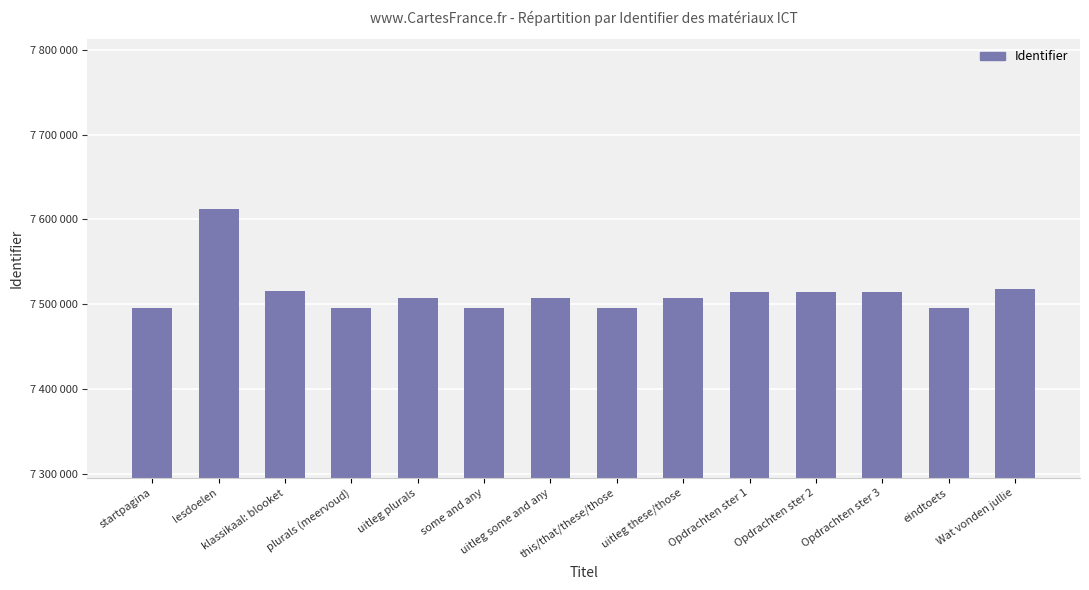

True or false: the data shows 1948801 at some and any.

False